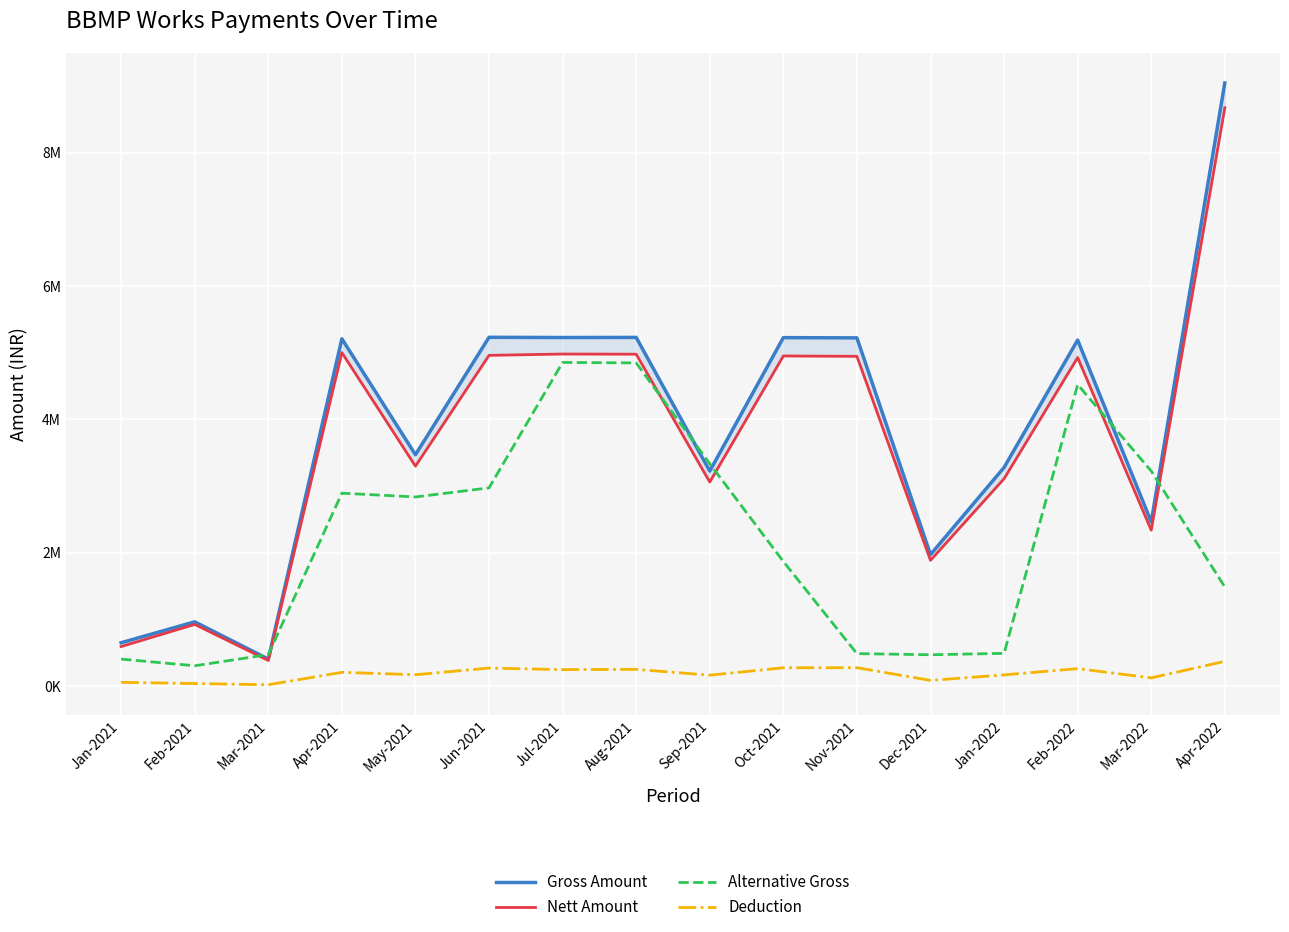

At which category is the sum across all series the highest?

Apr-2022